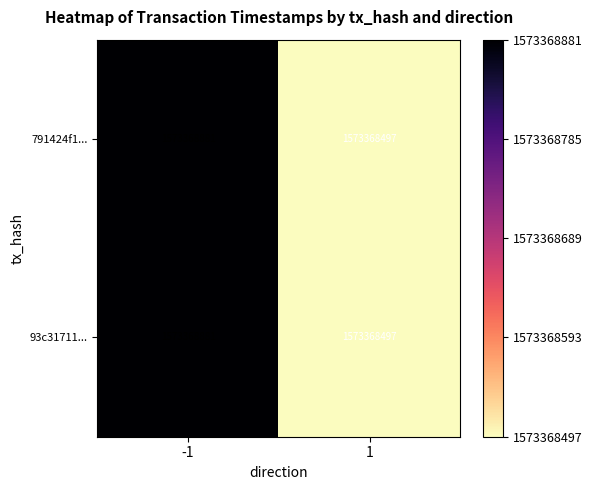

Is the value of 93c31711... at 1 greater than the value of 791424f1... at 1?

No